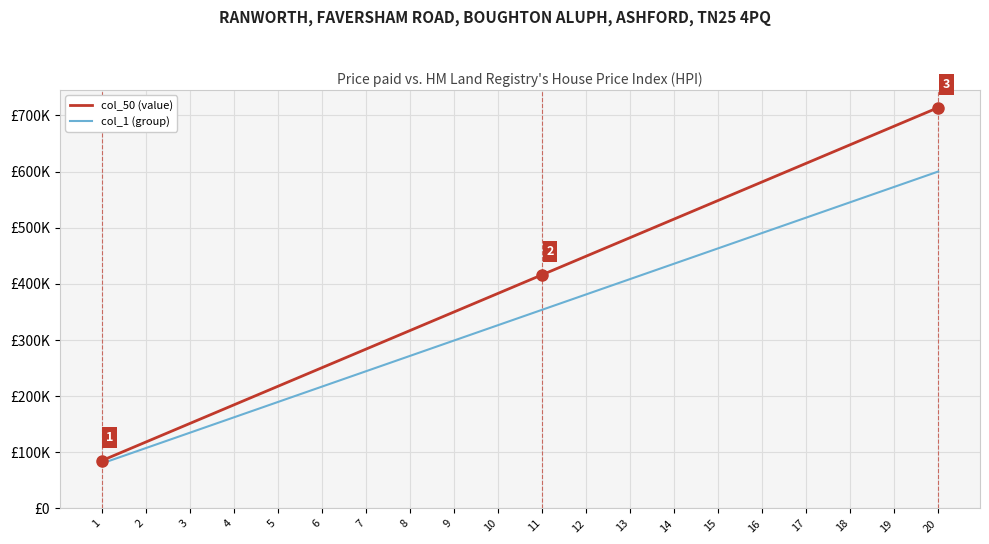

Does the chart display data point markers on the line(s)?

No